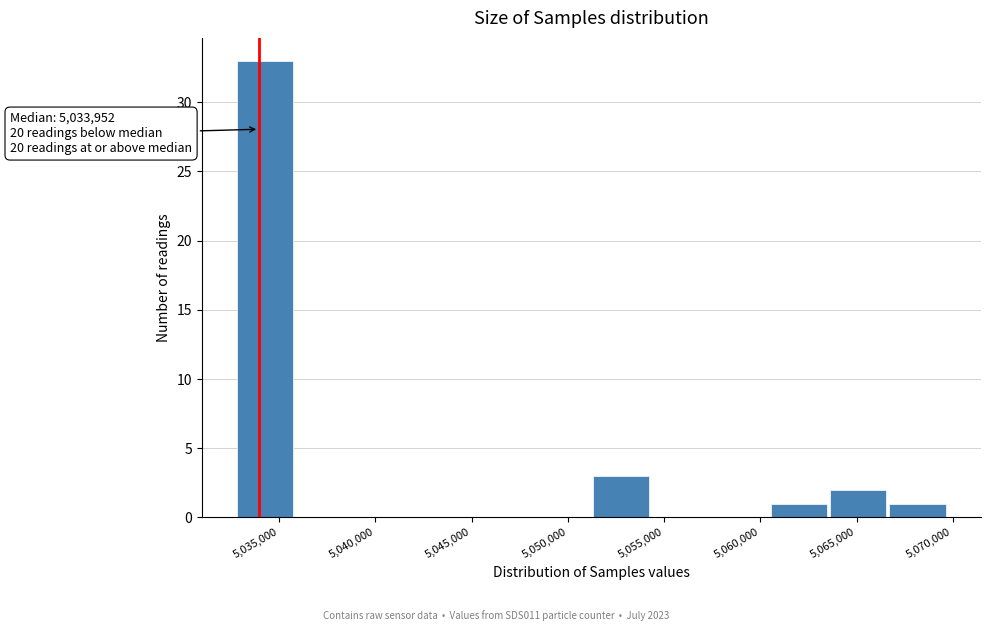

Which range on the x-axis has the tallest bar?

5032500 to 5036000